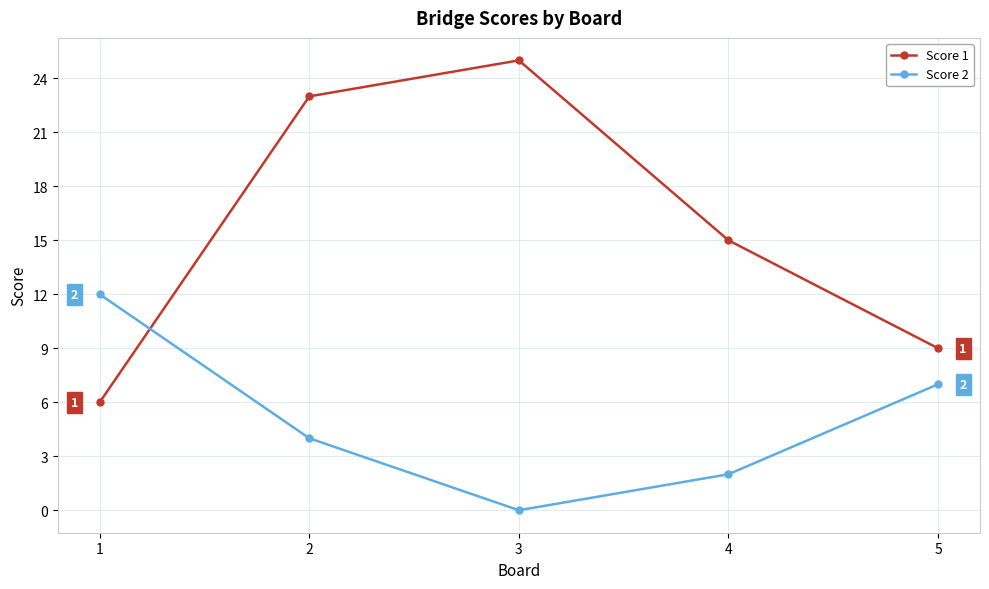

List the series in order of their overall mean, highest first.

Score 1, Score 2